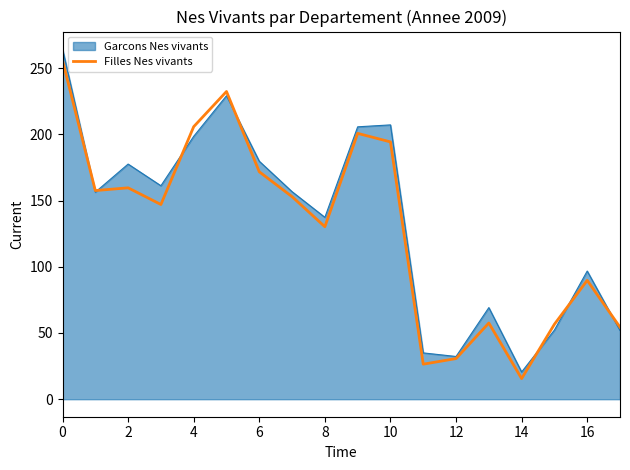

Which series has the largest range (max minus min)?

Garcons Nes vivants